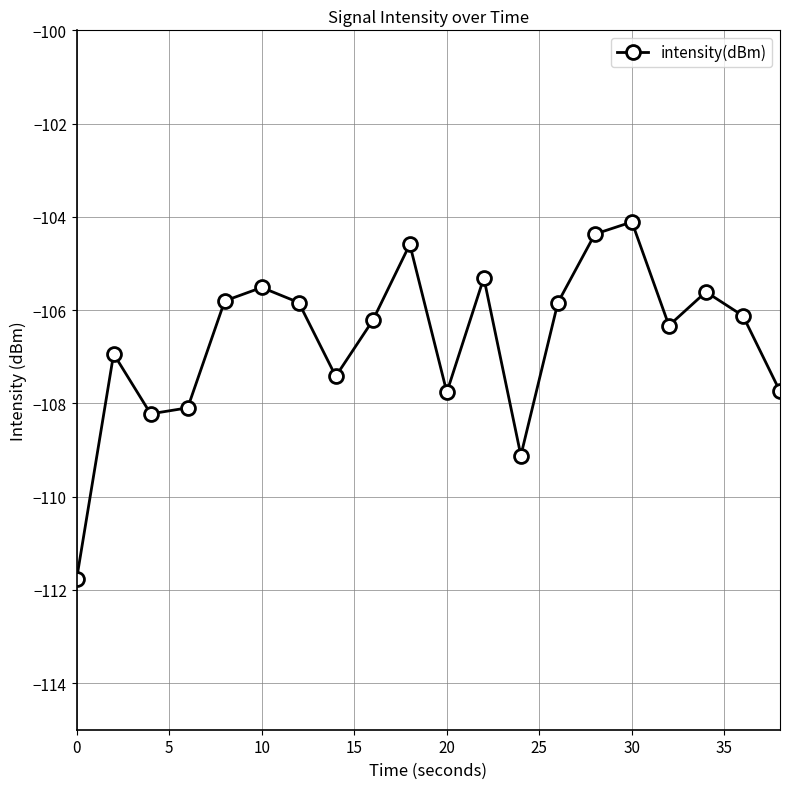

What is the average value?

-106.6